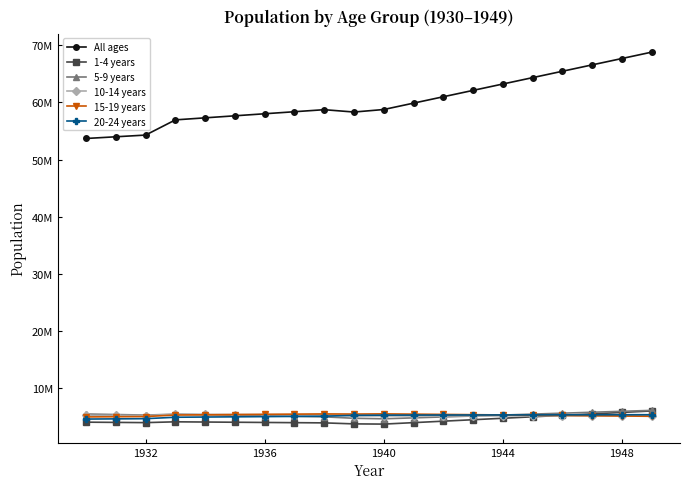

After their last crossing, which series has the higher values: 1-4 years or 20-24 years?

1-4 years